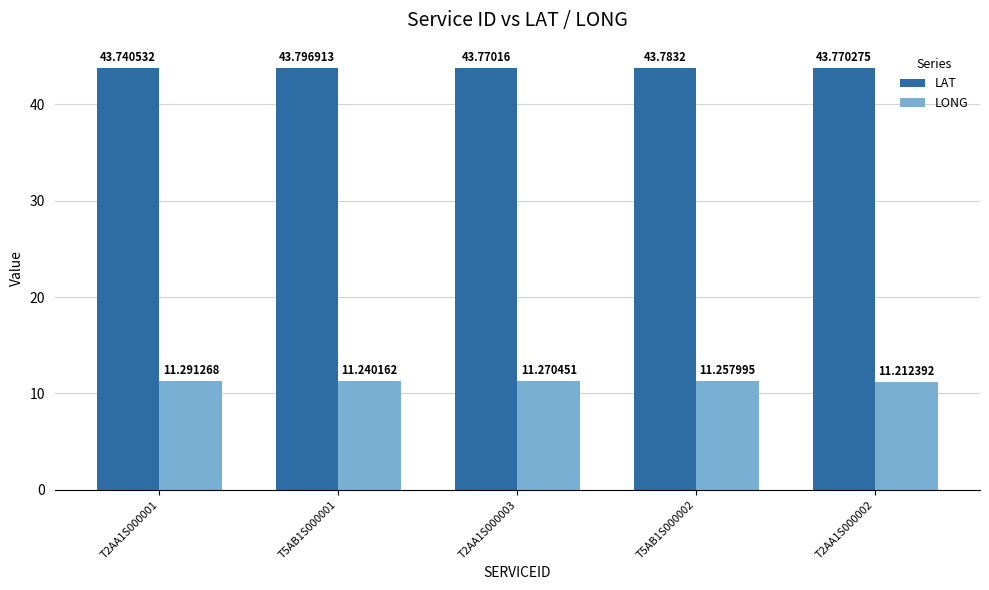

What is the spread (max minus min) of values at T5AB1S000002?

32.5